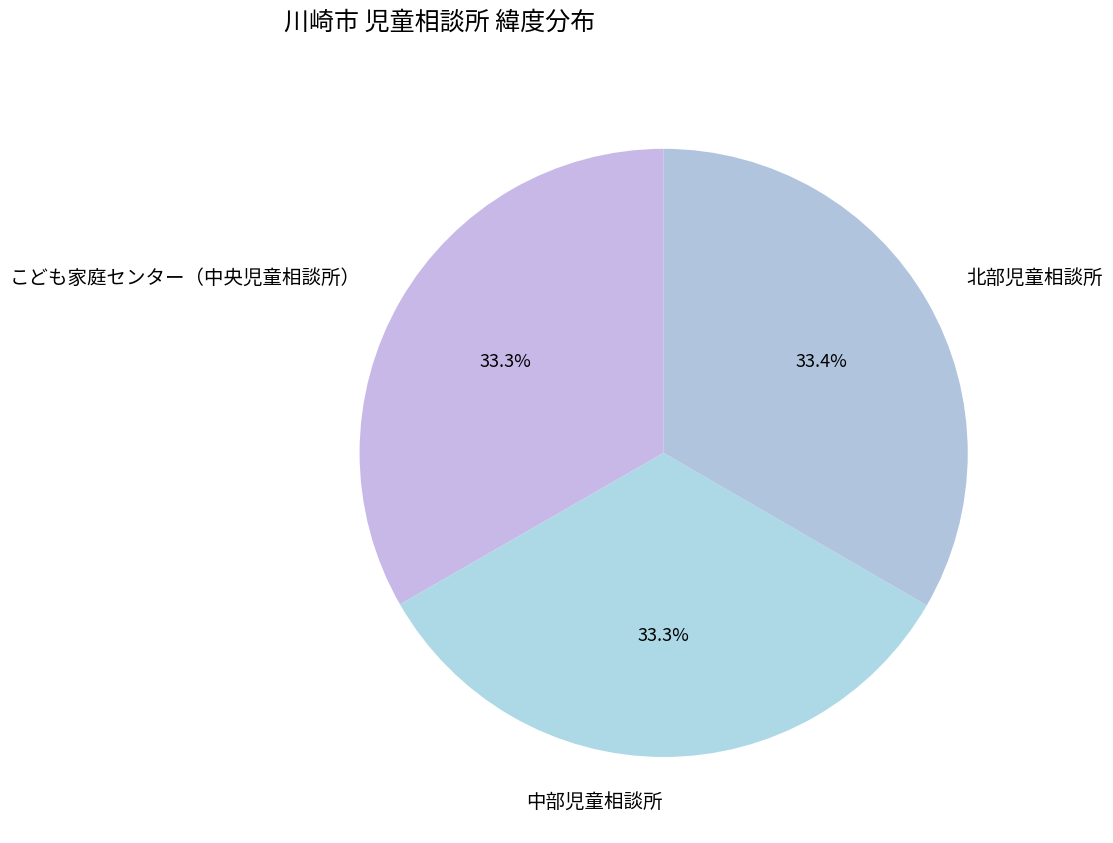

To the nearest percent, what portion does 中部児童相談所 represent?

33%